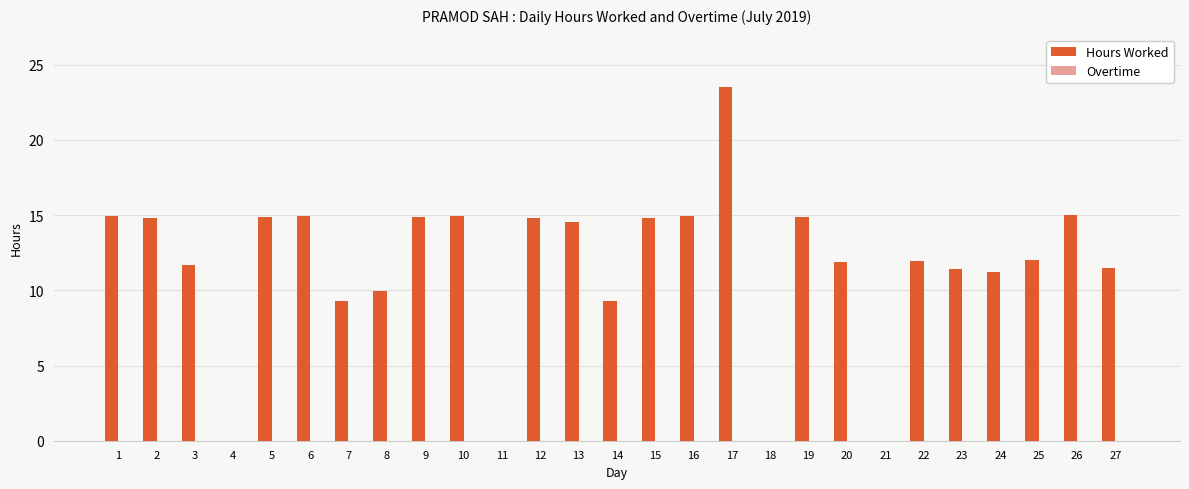

What is the sum of all values?

312.1